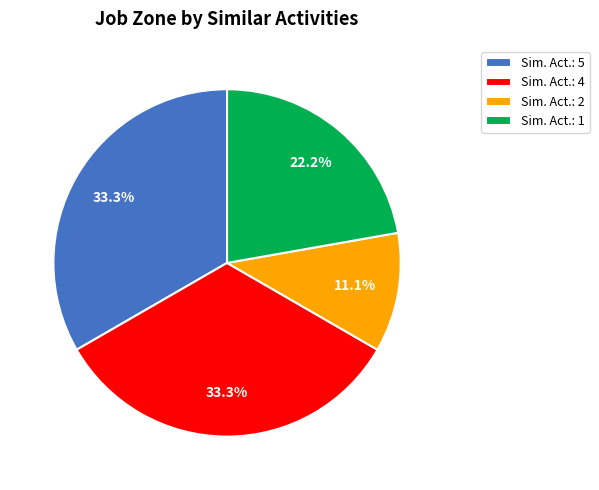

What is the ratio of the value at Sim. Act.: 2 to the value at Sim. Act.: 1?

0.5